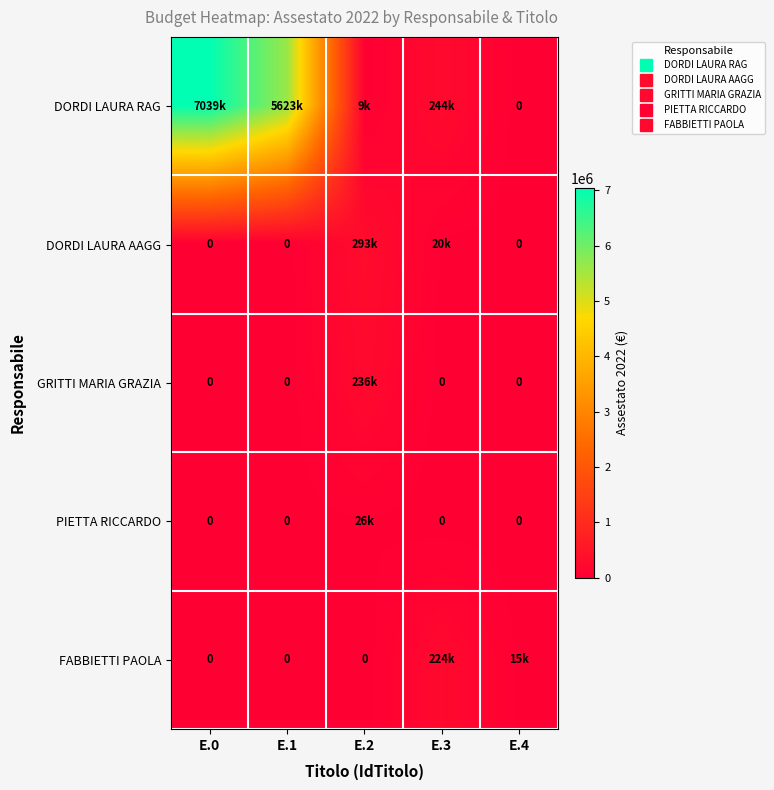

At which category is the sum across all series the highest?

E.0